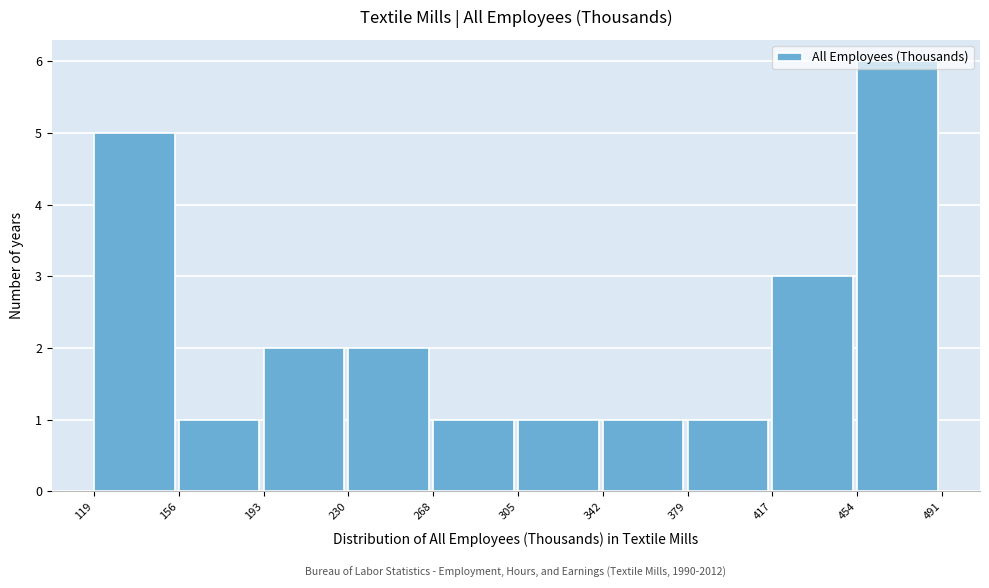

Which range on the x-axis has the tallest bar?

454 to 491